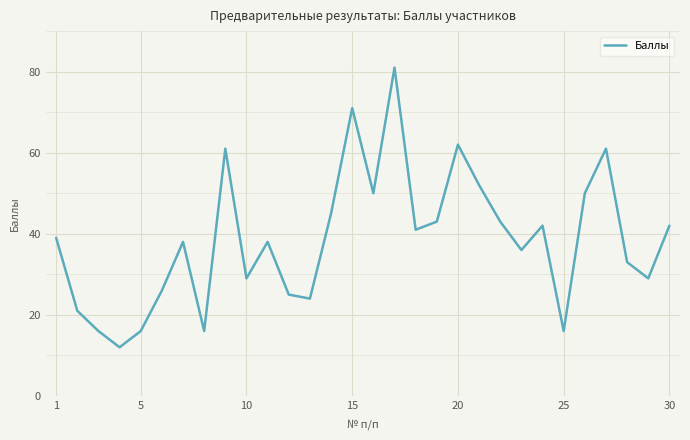

What is the smallest value displayed?

12